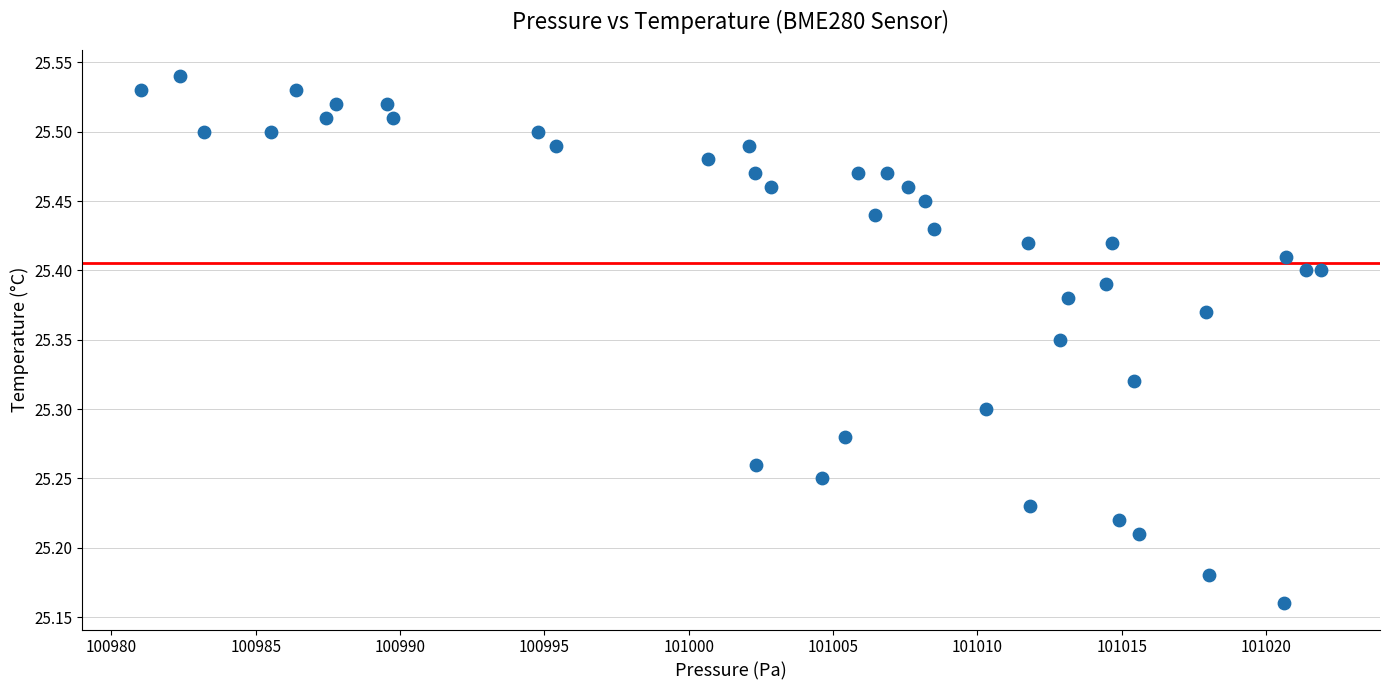

What is the range of Y values (max minus min)?

0.4